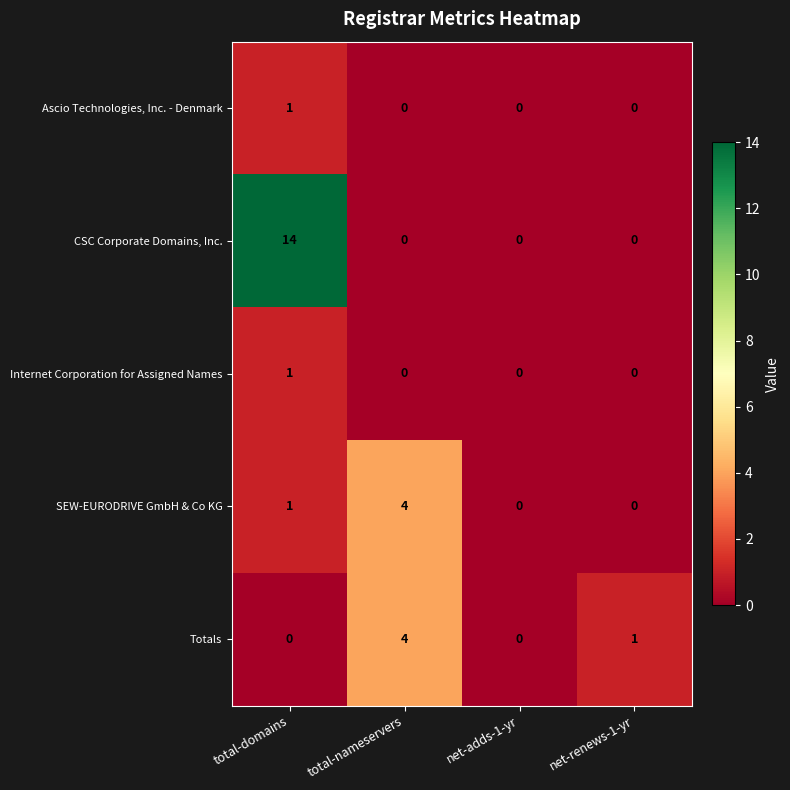

The value of CSC Corporate Domains, Inc. at total-domains is 23. True or false?

False